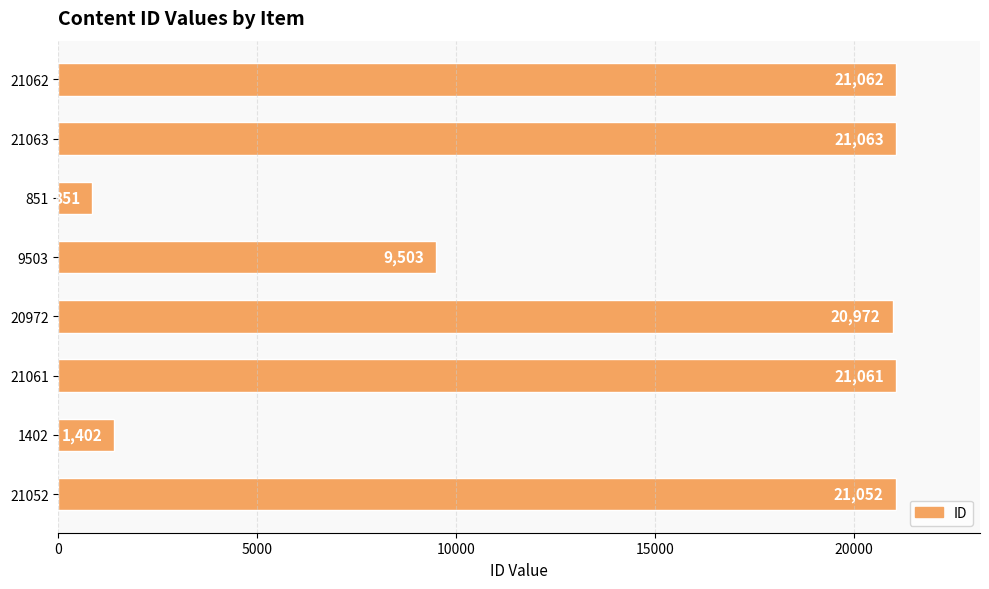

At which category does the chart reach its minimum across all series?

851